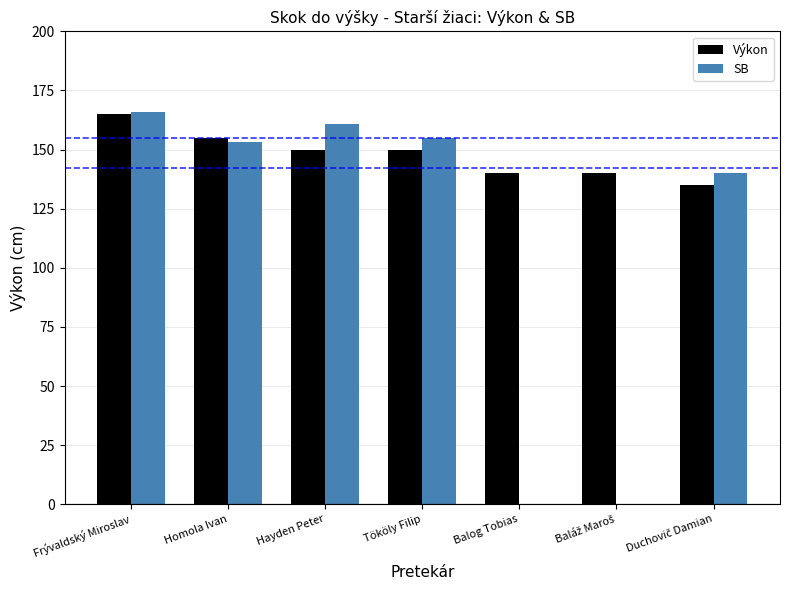

Which has a higher value, Frývaldský Miroslav or Balog Tobias?

Frývaldský Miroslav